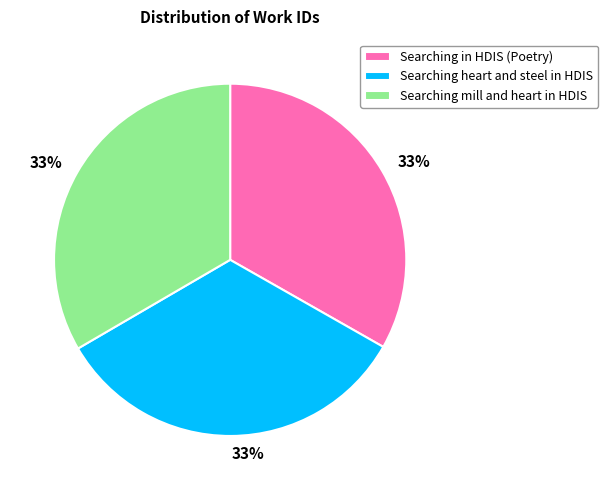

Is there a majority slice in this chart?

No